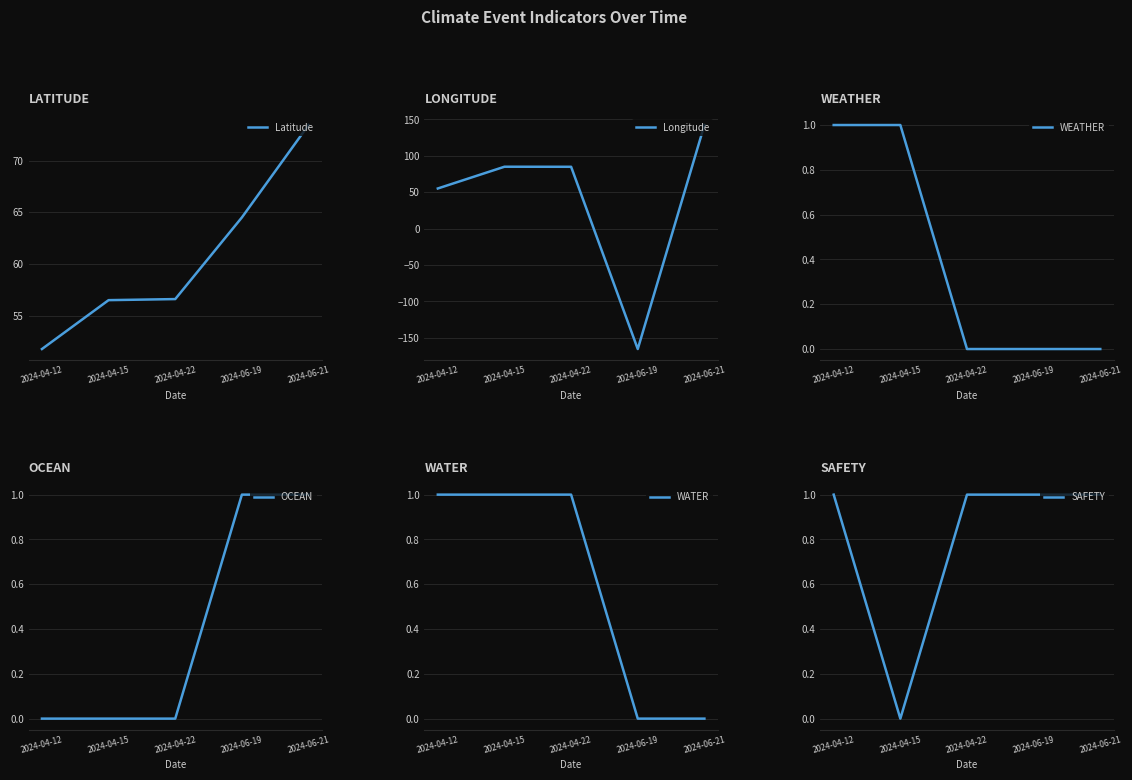

At which category is the sum across all series the highest?

2024-06-21